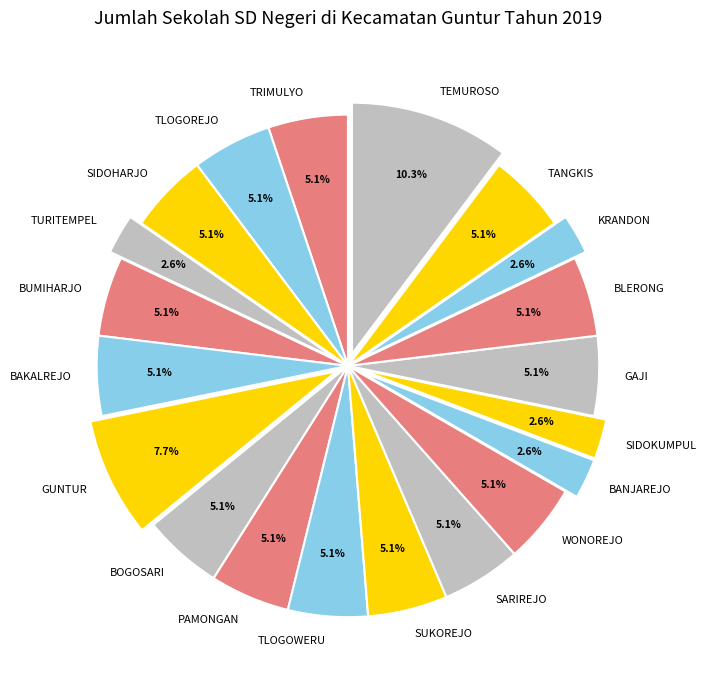

The TLOGOREJO slice represents 5% of the pie. True or false?

True